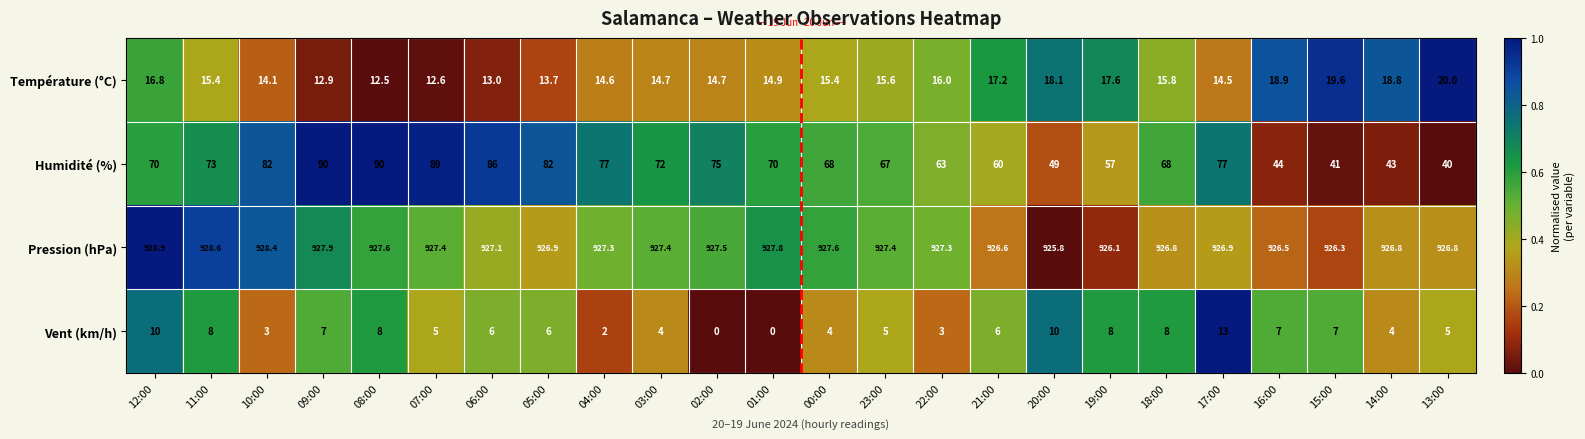

At how many categories does at least one series exceed 0?

24